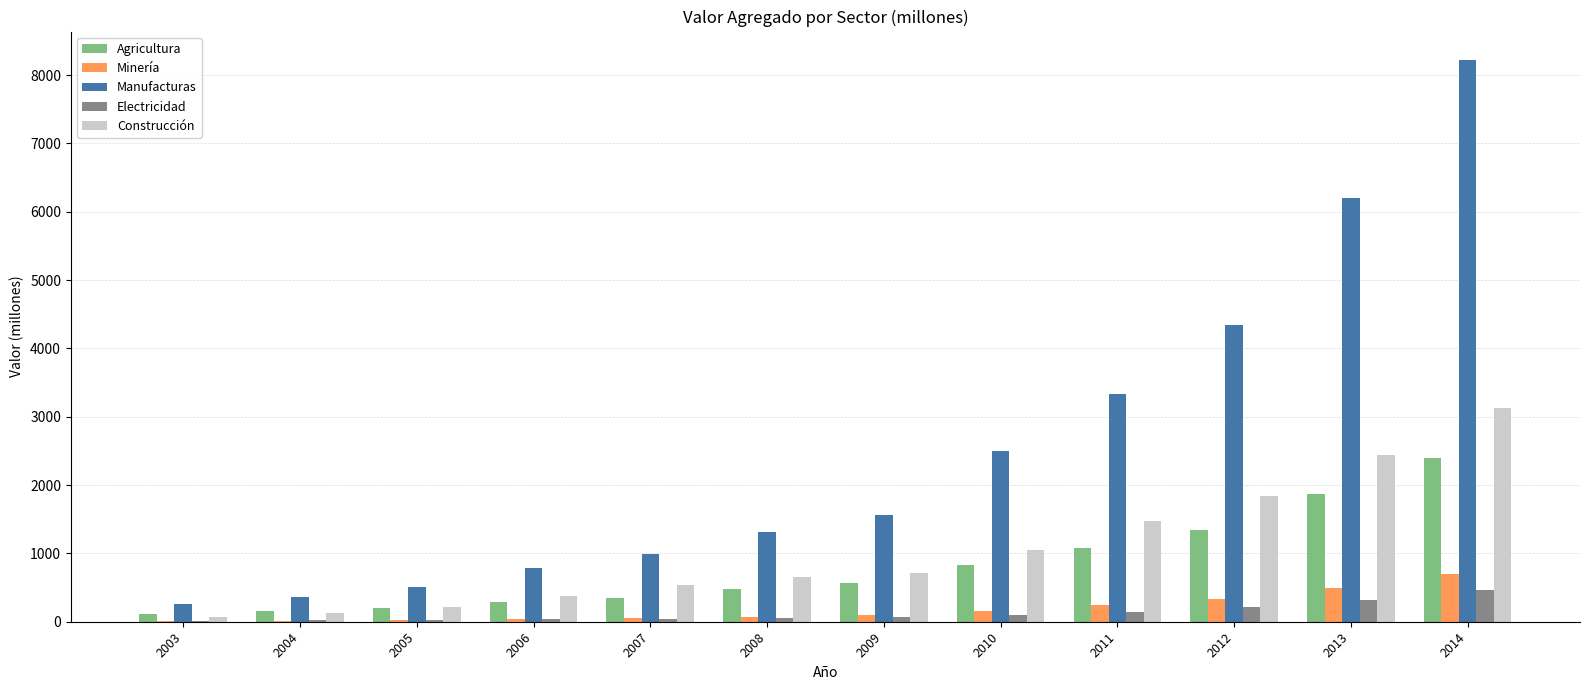

What is the sum of all Minería values?

2248.2